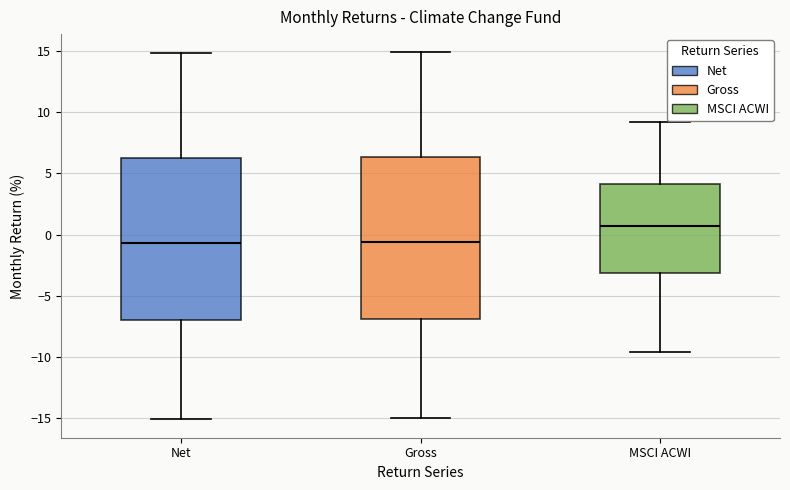

Reading left to right, transcribe this box plot: for each box, give where its median line is, the range the box spans, and where its two whiskers end, as read against the y-axis. The values are not printed on the chart, so give them approximately, as read against the axis.

Net: median -0.5, box -7.0 to 6.5, whiskers -15.0 to 15.0
Gross: median -0.5, box -7.0 to 6.5, whiskers -15.0 to 15.0
MSCI ACWI: median 0.5, box -3.0 to 4.0, whiskers -9.5 to 9.0